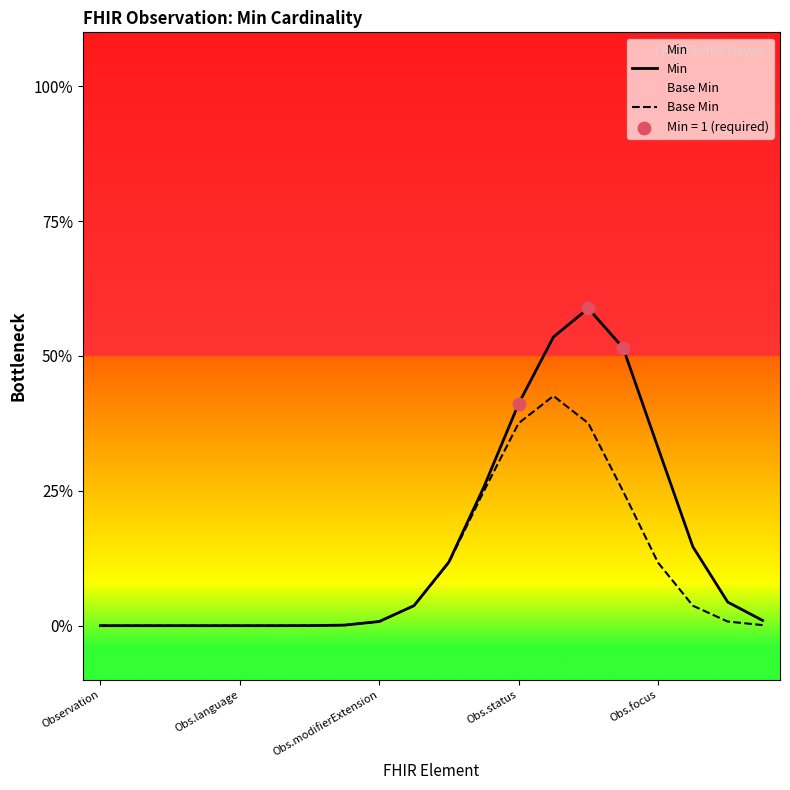

Which series has the largest total across all categories?

Min